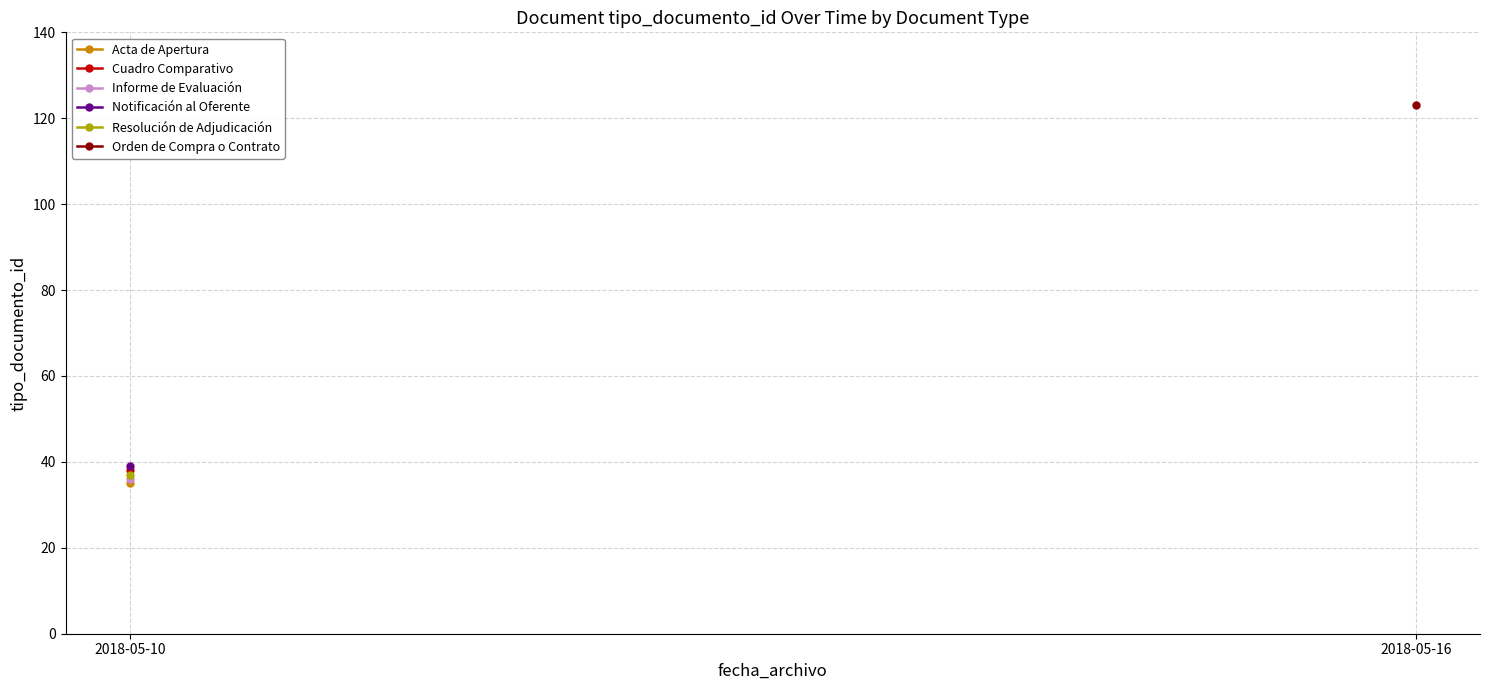

Count the number of categories in the chart.

2